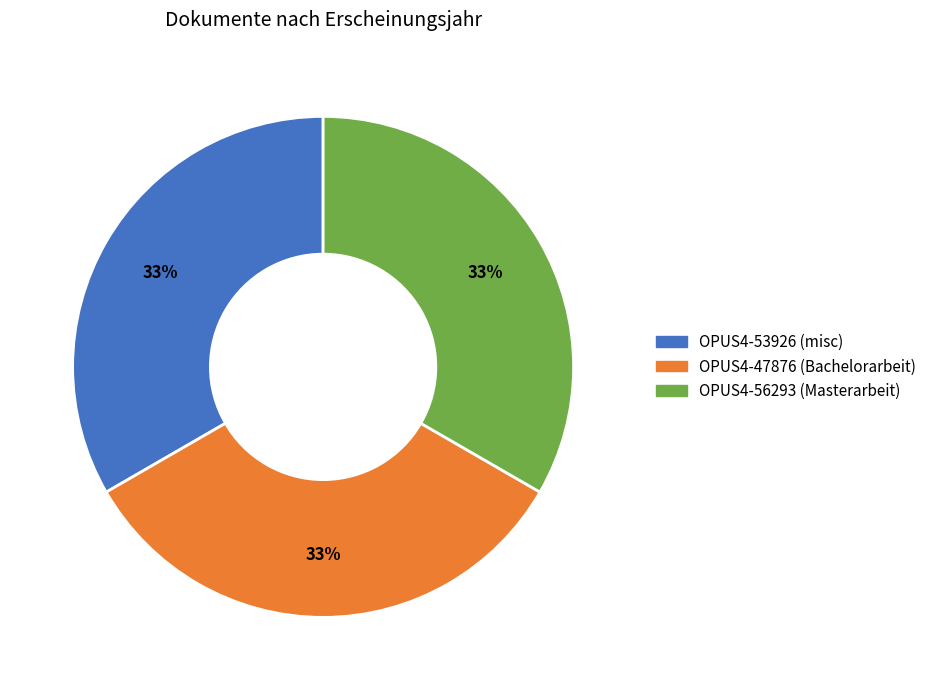

How many slices are in this pie chart?

3